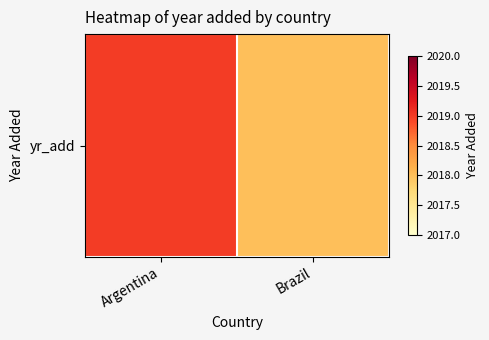

List the labels in order of value, largest first.

Argentina, Brazil